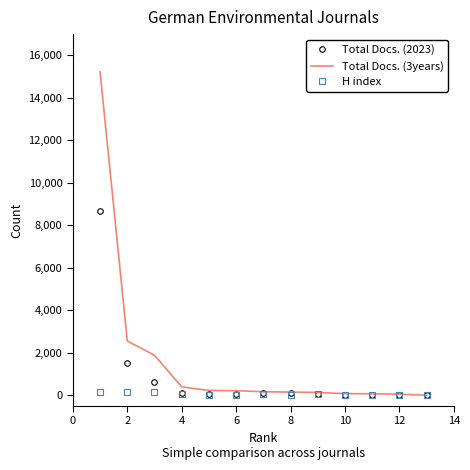

List the series in order of their overall mean, highest first.

Total Docs. (3years), Total Docs. (2023), H index